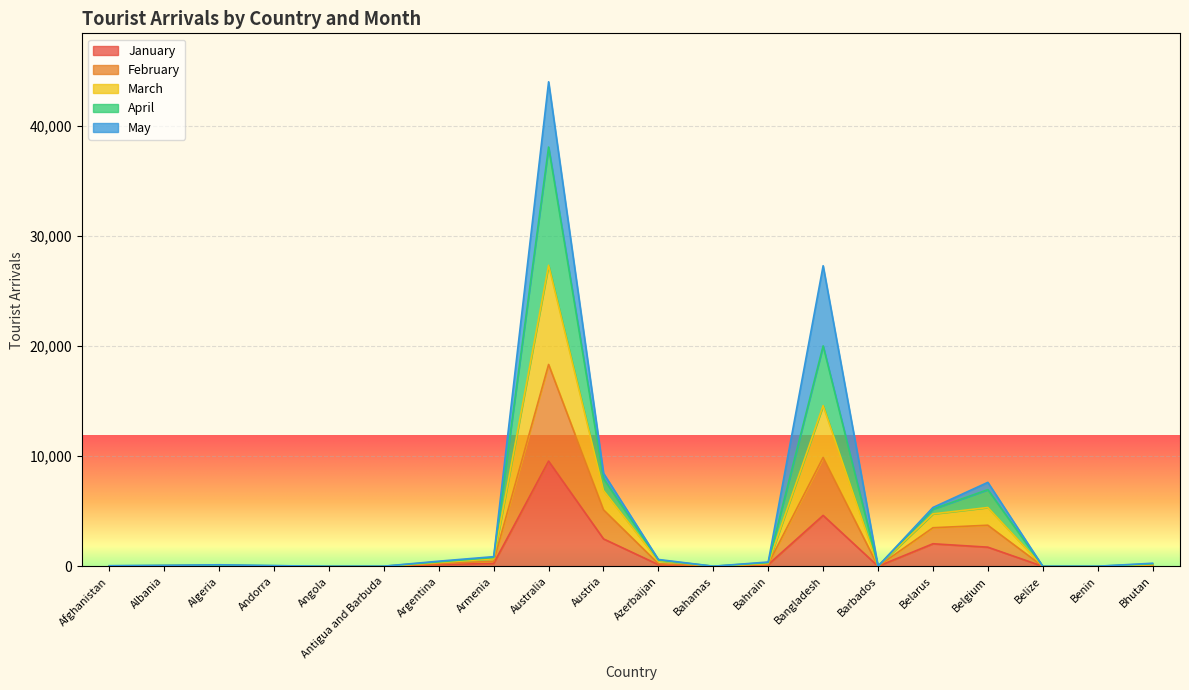

Which series has the largest range (max minus min)?

April